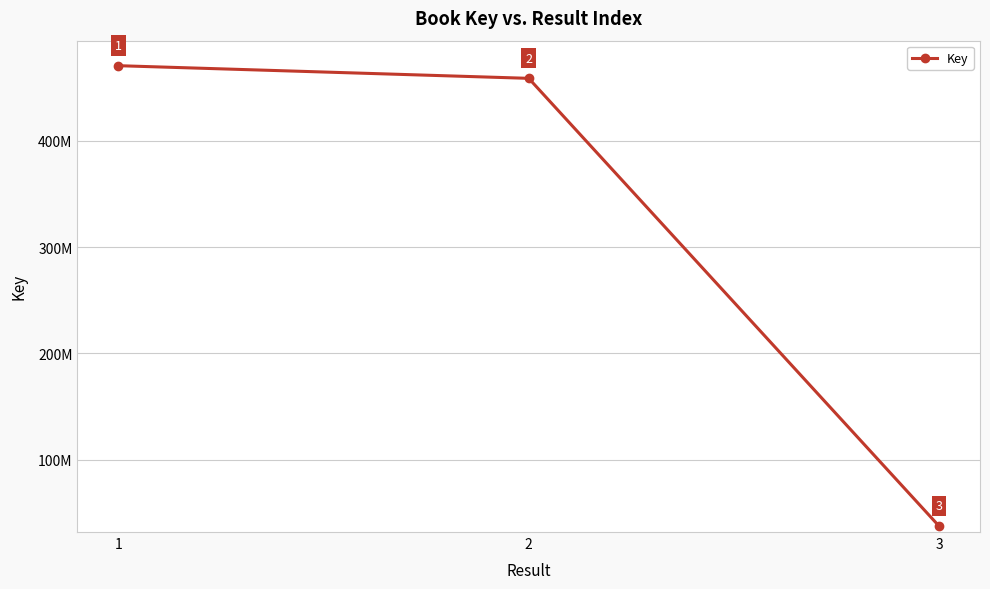

Does the chart display data point markers on the line(s)?

Yes